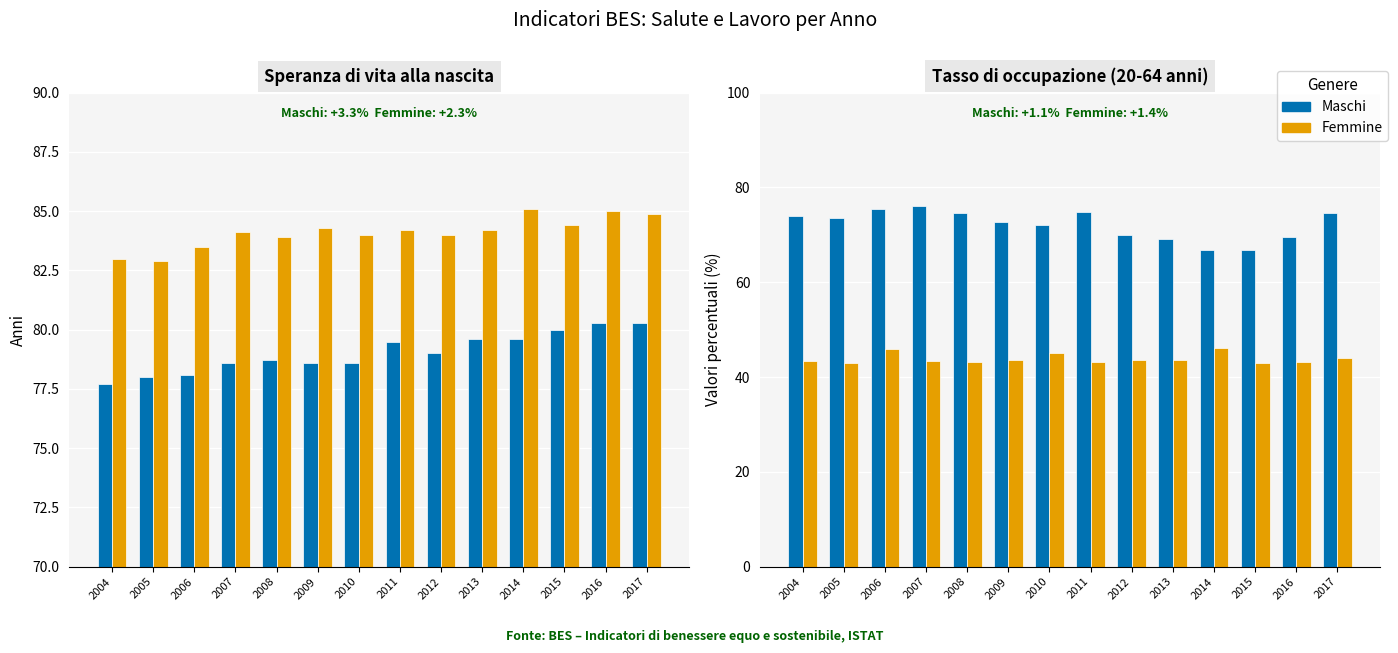

Rank the series at 2008 from lowest to highest value.

Femmine, Maschi